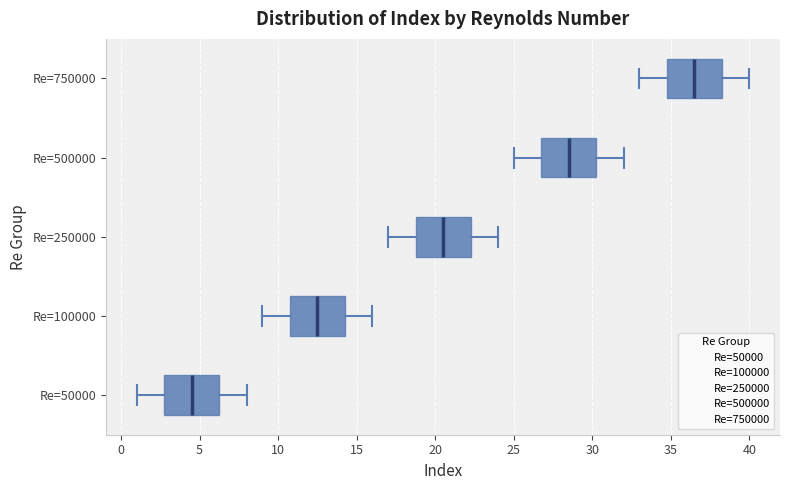

Which box has the furthest to the left median line?

Re=50000